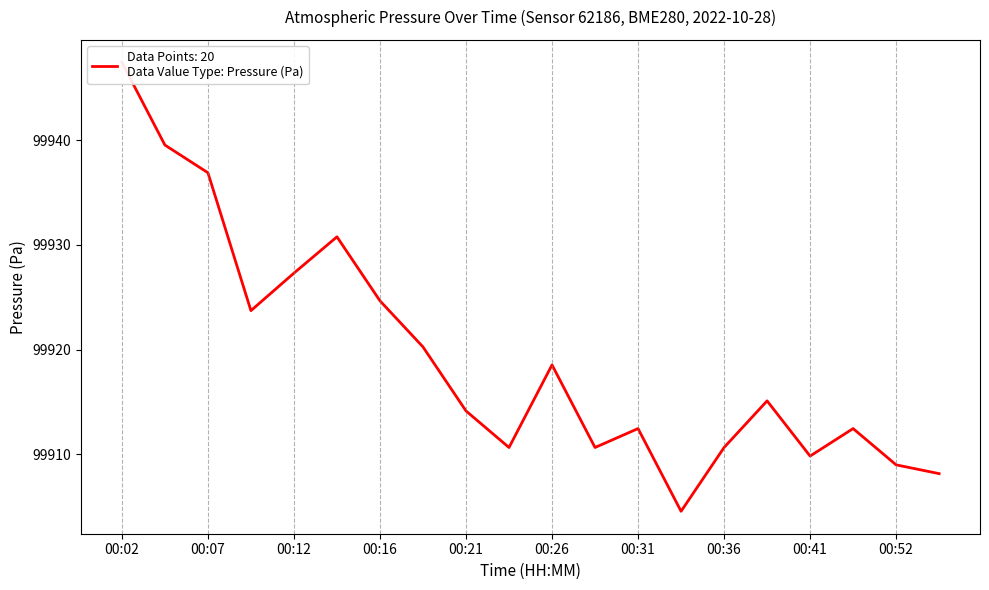

How many points are lower than both their immediate neighbors (excluding endpoints)?

5